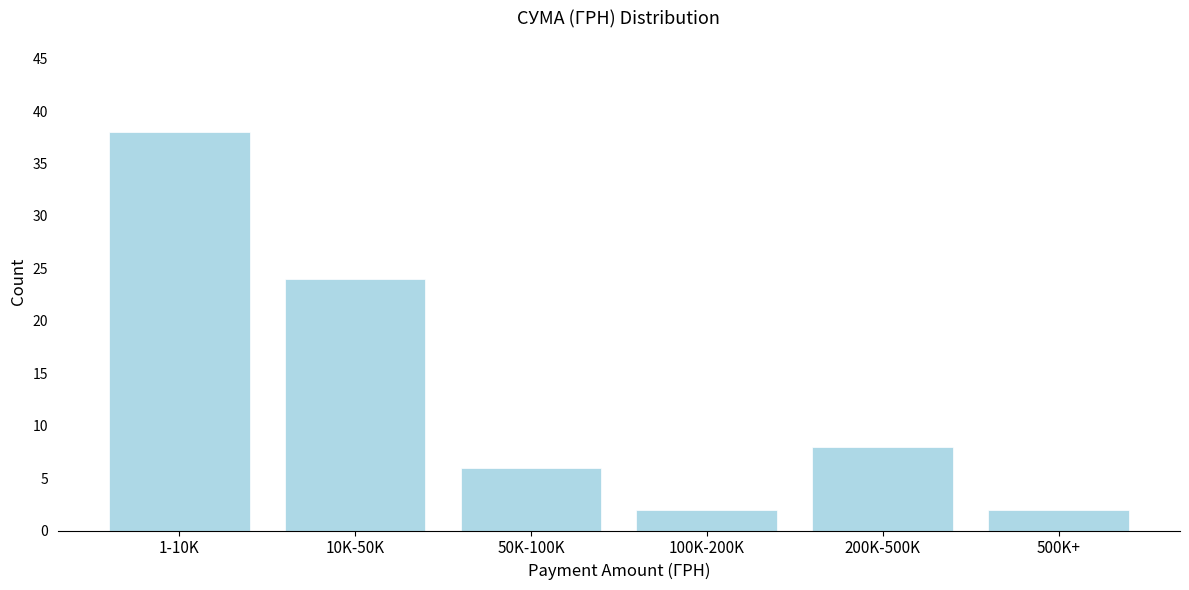

Reading left to right, extract all data points from this chart.

38	24	6	2	8	2